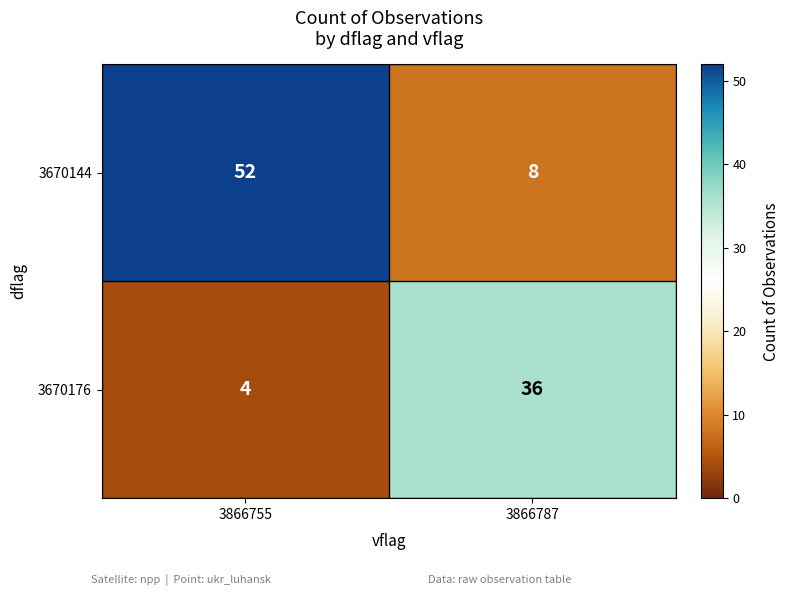

Count the number of categories in the chart.

2